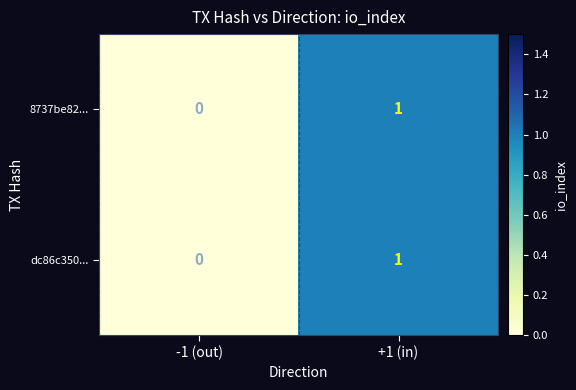

Is it true that dc86c350... equals 0 at -1 (out)?

True